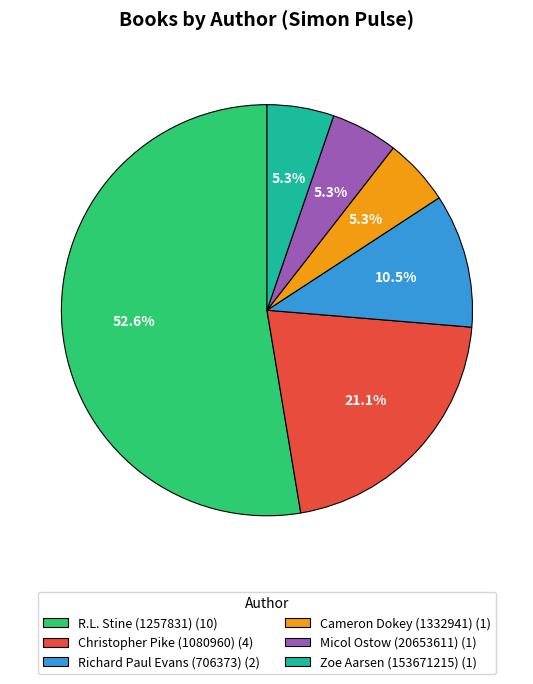

True or false: Zoe Aarsen (153671215) accounts for 5% of the total.

True